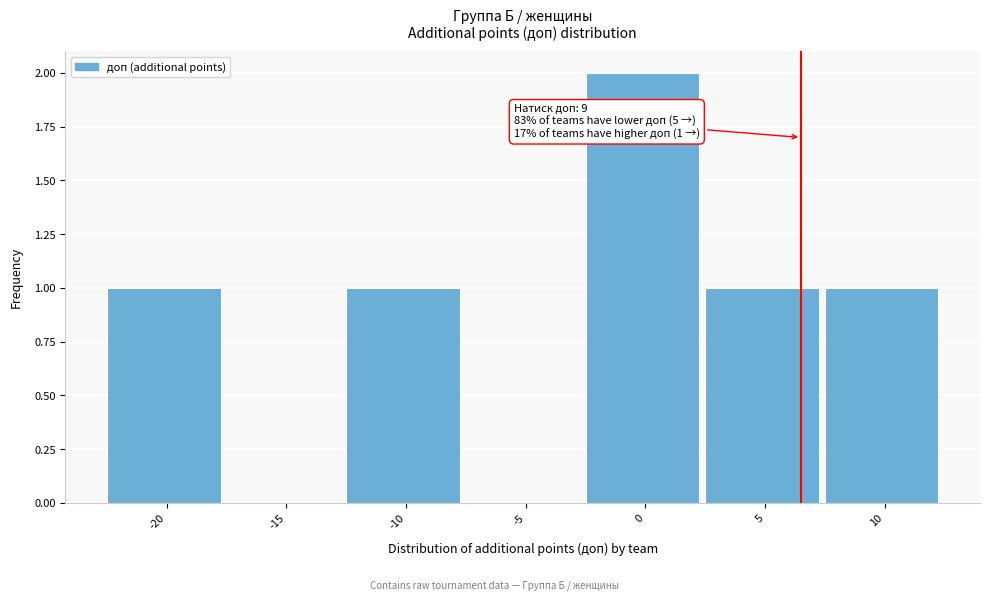

Reading right to left, extract all data points from this chart.

10=1	5=1	0=2	-5=0	-10=1	-15=0	-20=1